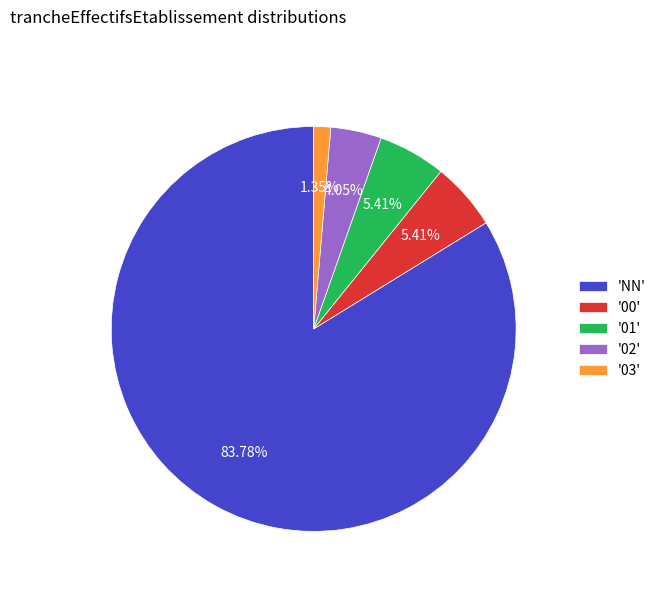

Which category has the biggest portion of the pie?

'NN'